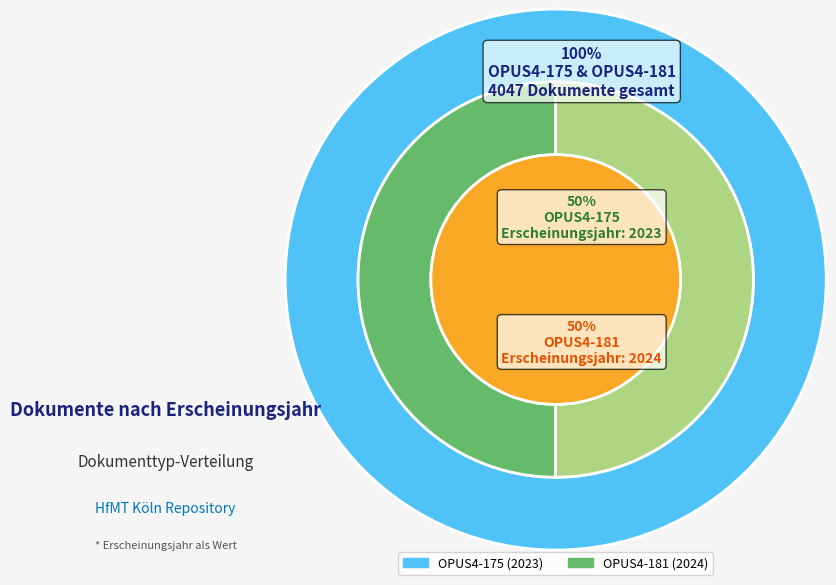

Count the number of slices in the pie.

2